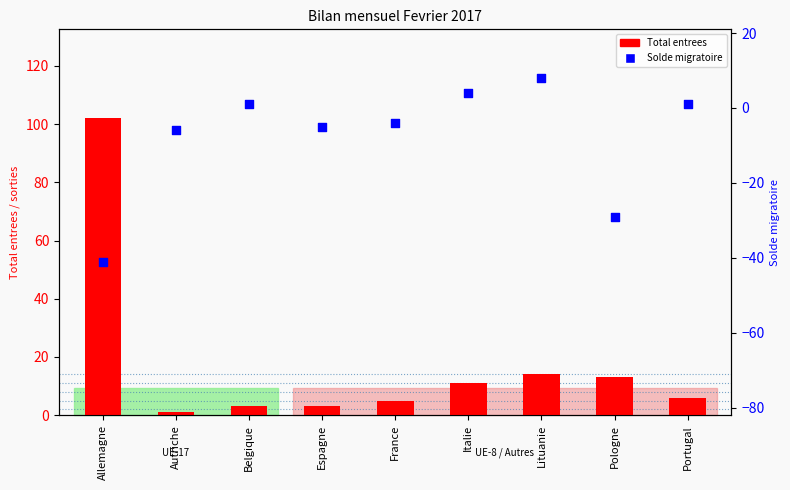

What are all the series names shown in the legend?

Total entrees, Solde migratoire